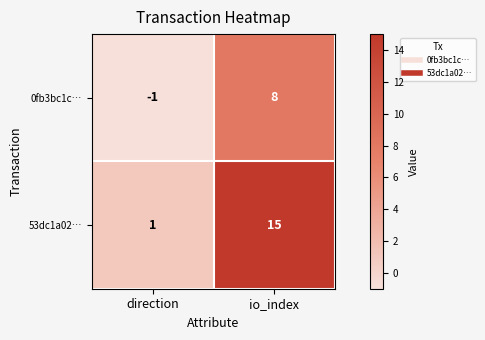

Between direction and io_index, which series saw the biggest shift?

53dc1a02…